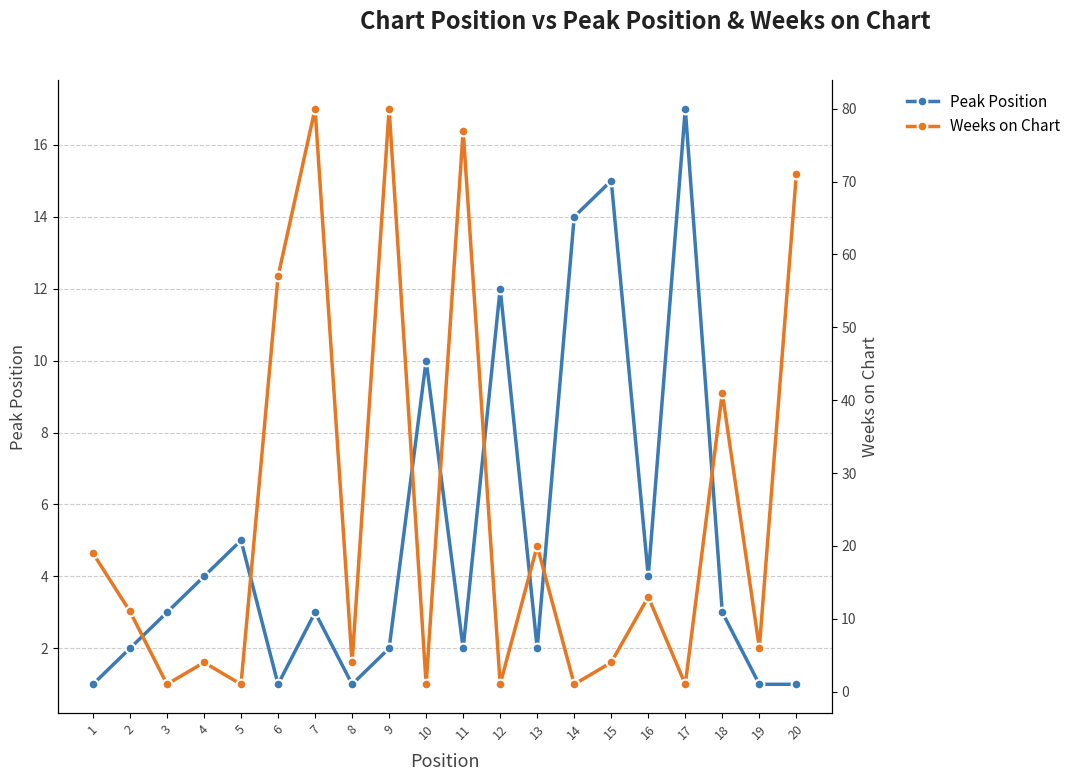

At which category is the sum across all series the highest?

7